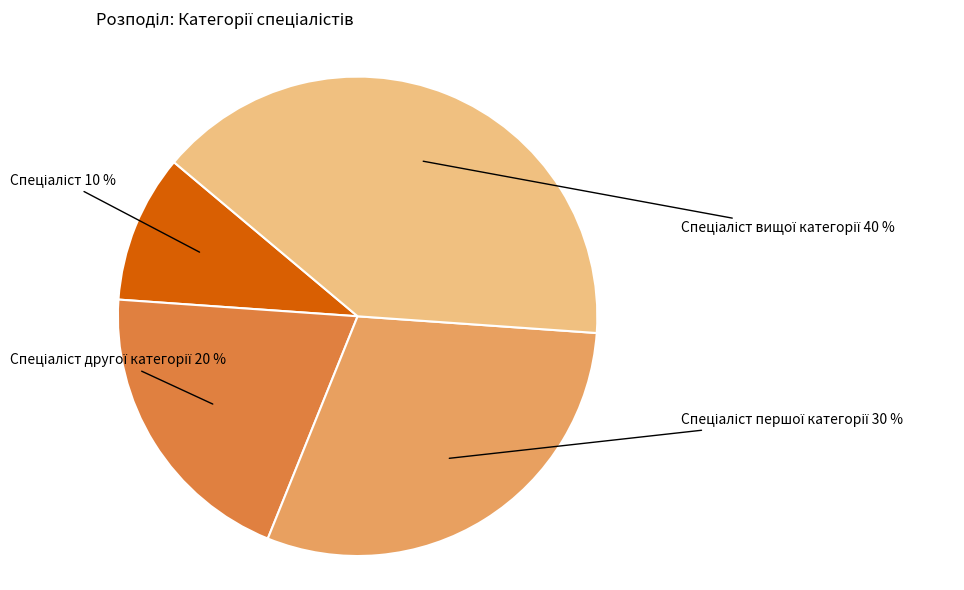

To the nearest percent, what is the difference between the largest and smallest slice percentages?

30%